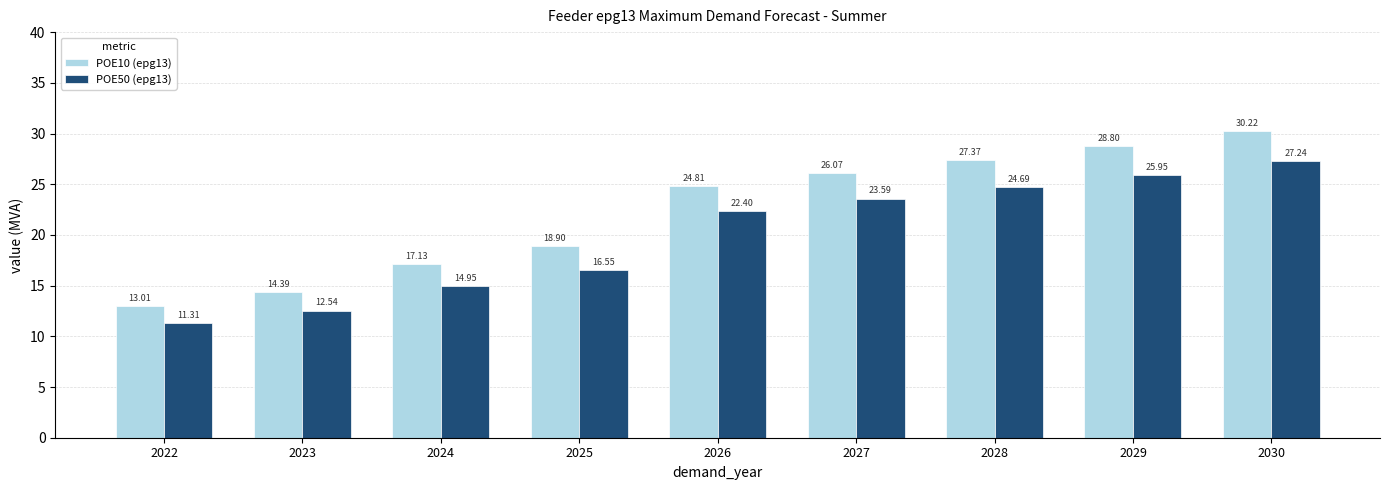

Where does the POE50 (epg13) series first go above 22?

2026